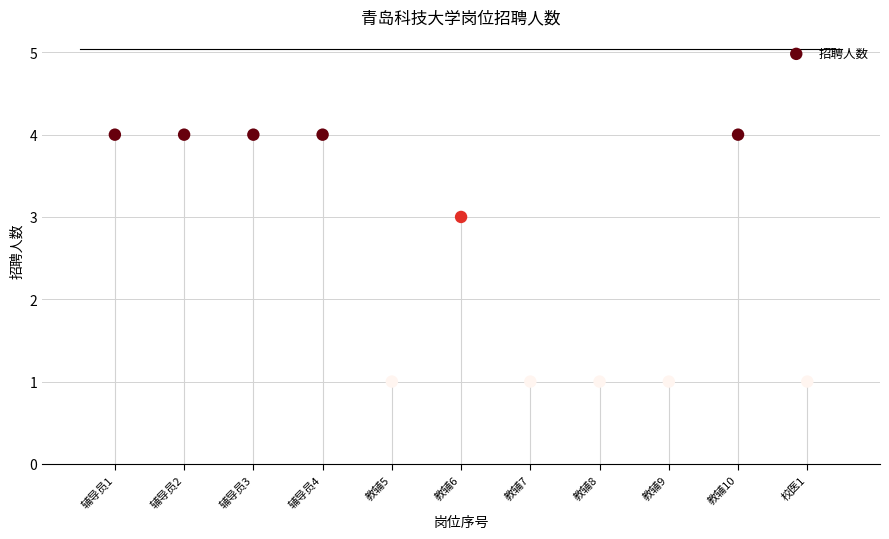

What is the average Y value?

3